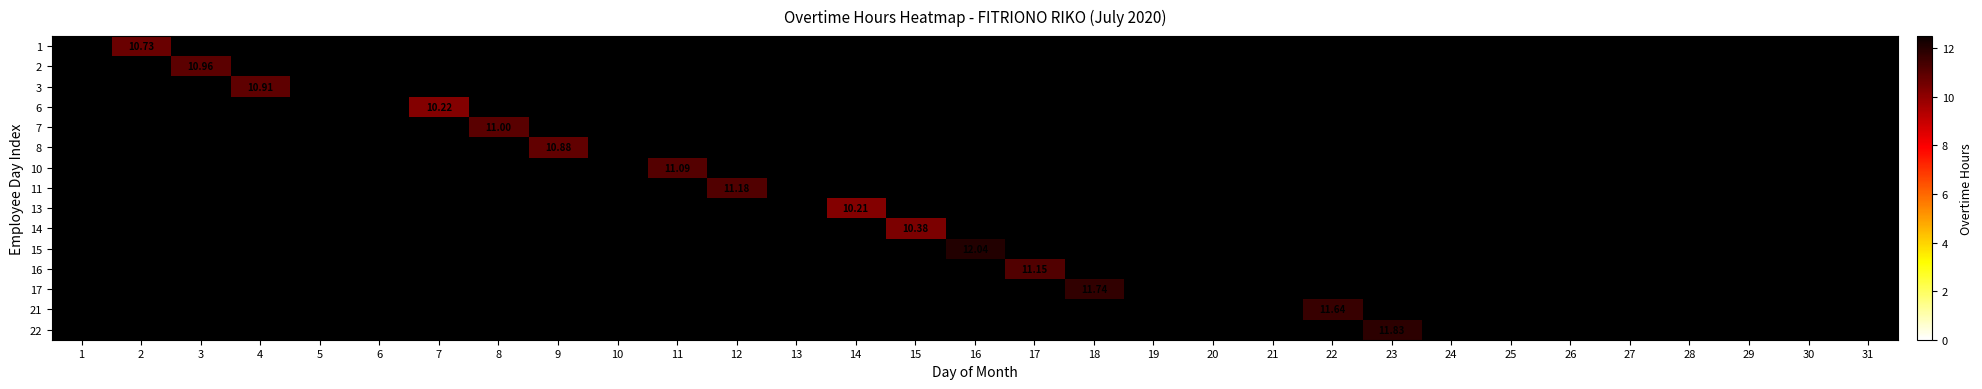

Rank the series at 11 from lowest to highest value.

1, 2, 3, 6, 7, 8, 10, 11, 13, 14, 15, 16, 17, 21, 22